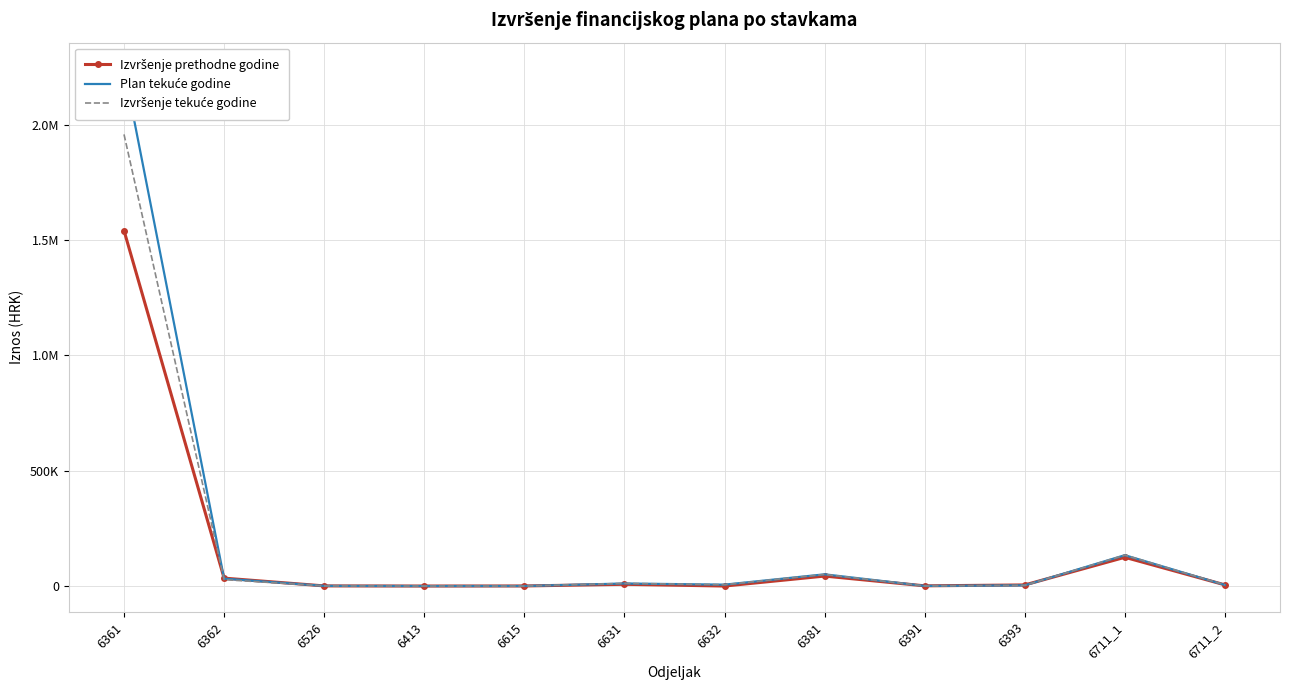

At which category is the sum across all series the highest?

6361